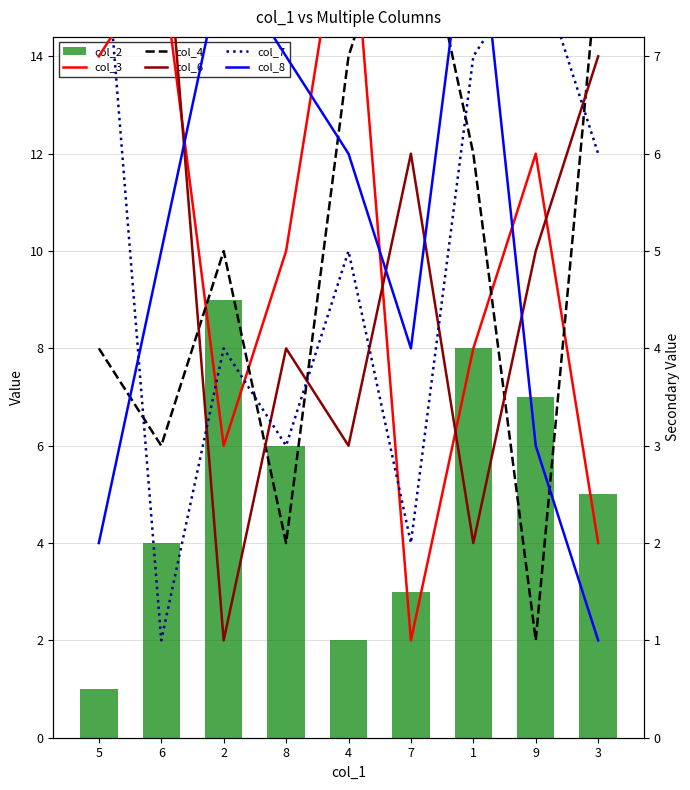

What is the minimum value shown in the chart?

1